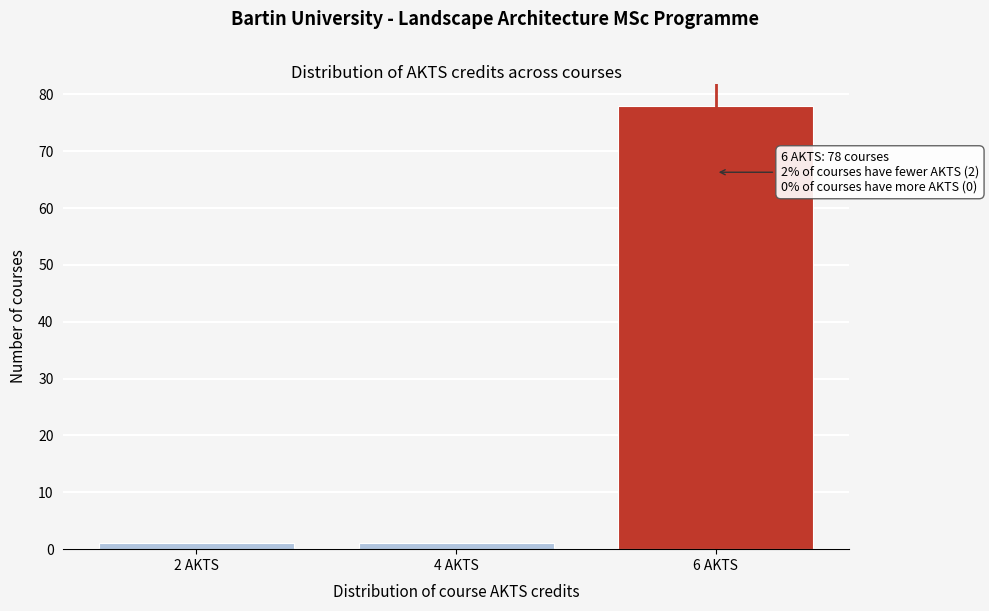

Reading left to right, extract all data points from this chart.

1	1	78